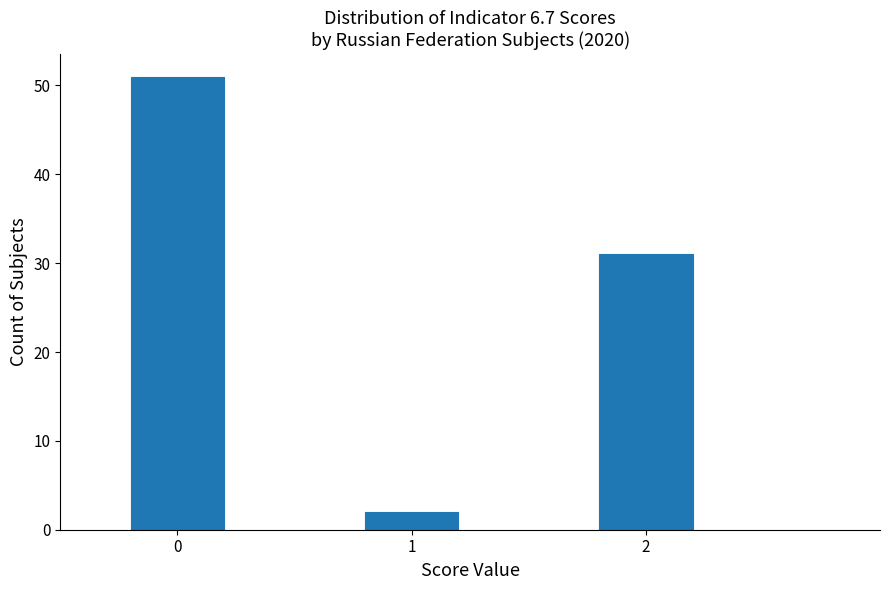

Reading left to right, extract all data points from this chart.

51	2	31